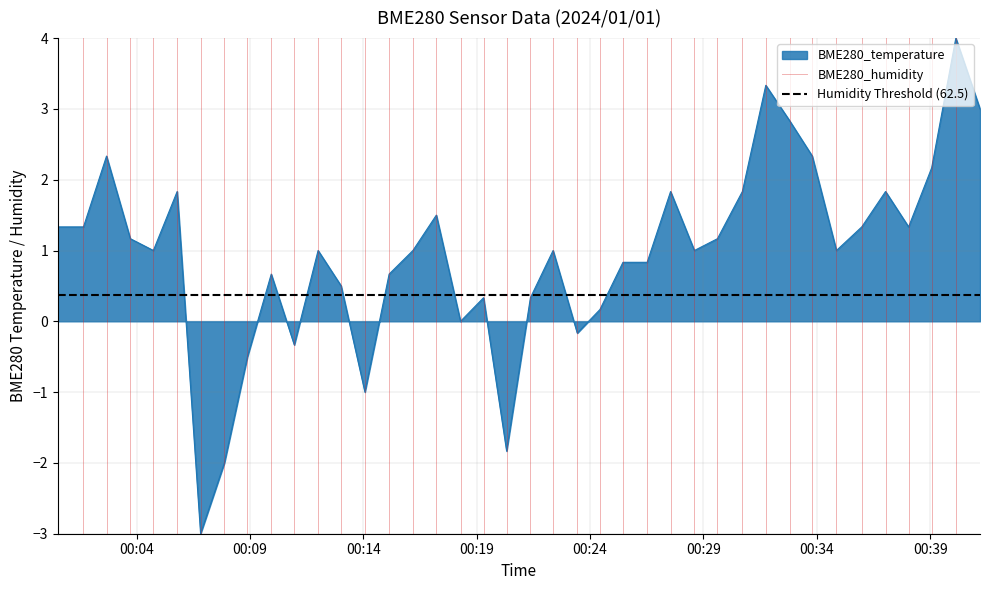

What is the lowest value of the BME280_temperature series?

-3.0